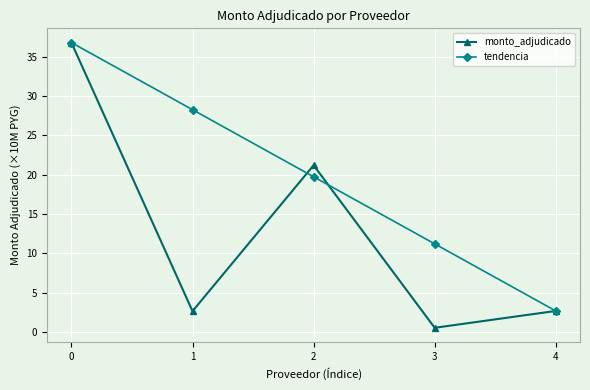

What is the lowest value of the tendencia series?

2.7